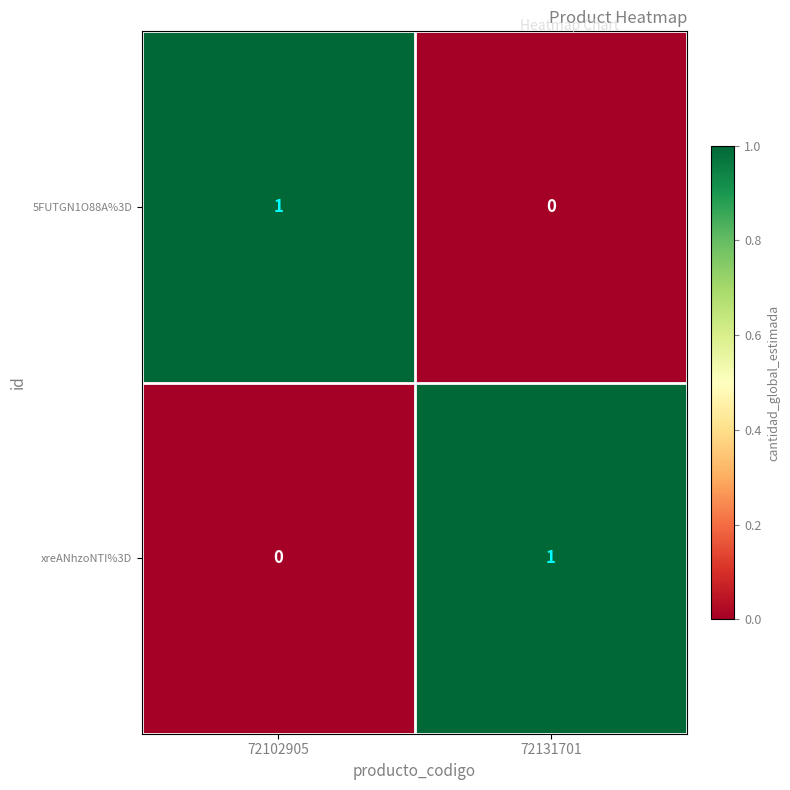

What is the greatest value displayed?

1